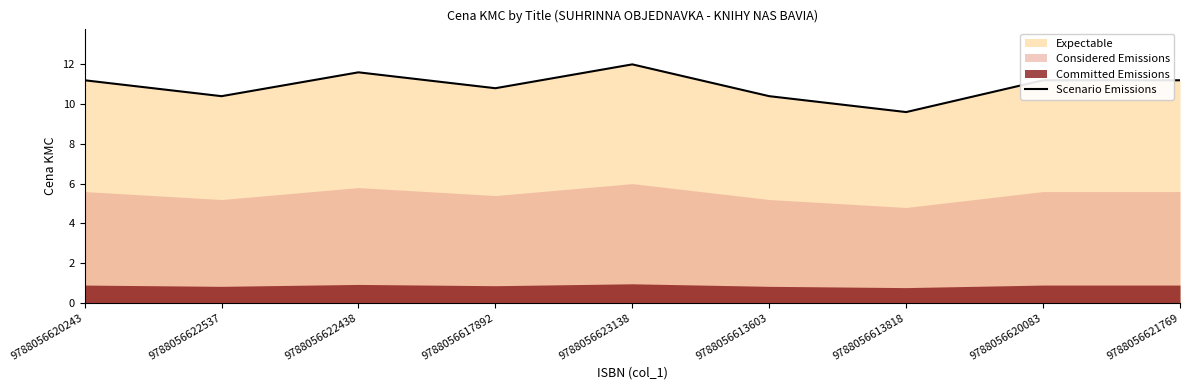

List the labels in order of value, largest first.

9788056623138, 9788056622438, 9788056620243, 9788056620083, 9788056621769, 9788056617892, 9788056622537, 9788056613603, 9788056613818